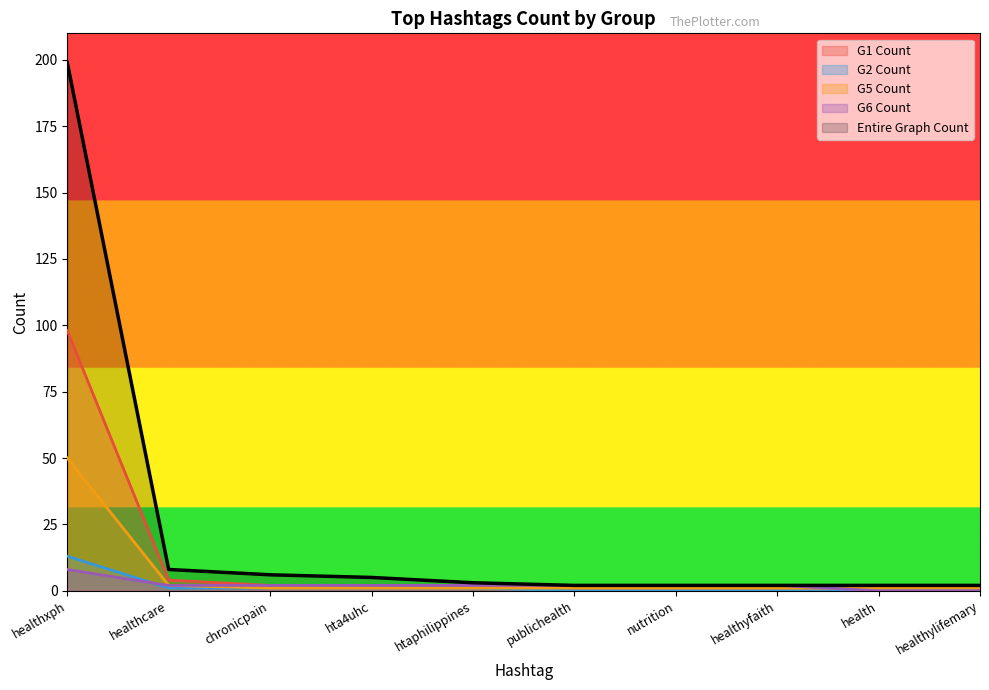

True or false: G1 Count and G6 Count cross at least once.

True